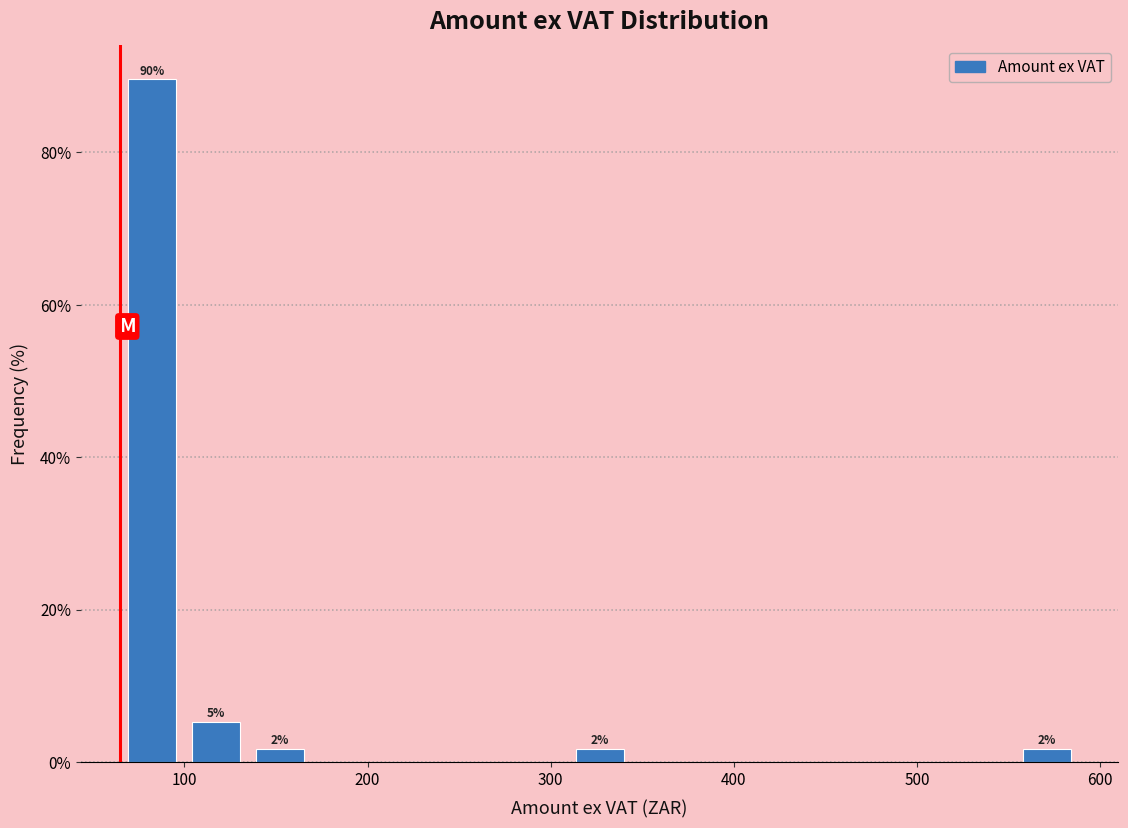

Read against the x-axis, roughly where is the centre of the tallest bar?

80